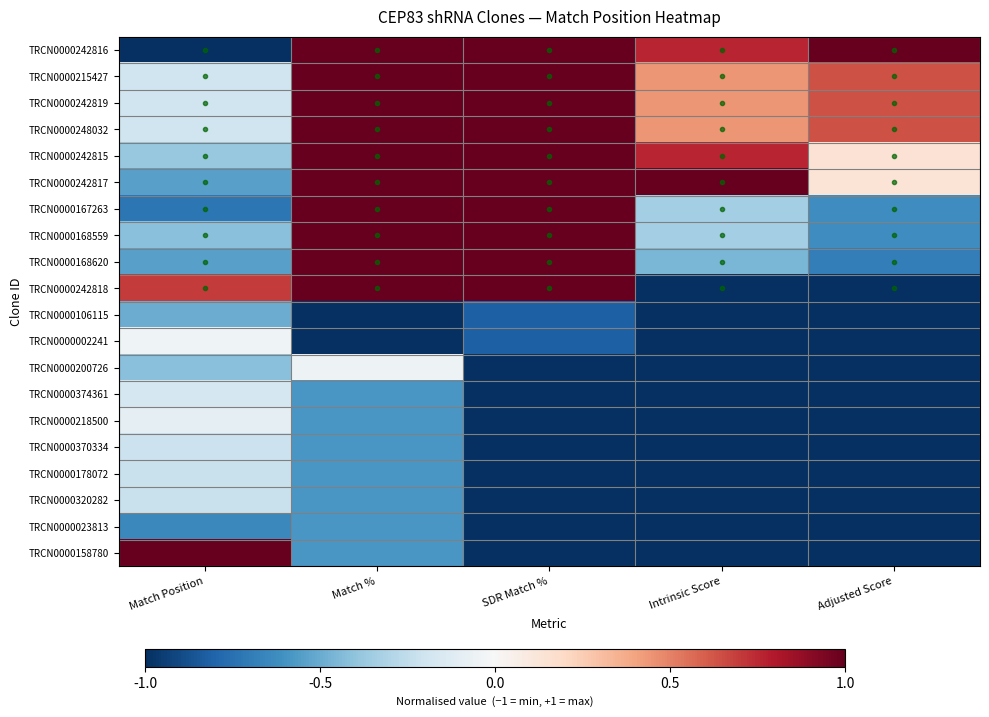

Reading right to left, what are all the values shown in this chart?

TRCN0000242816: Adjusted Score=1.0	Intrinsic Score=0.8	SDR Match %=1.0	Match %=1.0	Match Position=-1.0
TRCN0000215427: Adjusted Score=0.6	Intrinsic Score=0.4	SDR Match %=1.0	Match %=1.0	Match Position=-0.2
TRCN0000242819: Adjusted Score=0.6	Intrinsic Score=0.4	SDR Match %=1.0	Match %=1.0	Match Position=-0.2
TRCN0000248032: Adjusted Score=0.6	Intrinsic Score=0.4	SDR Match %=1.0	Match %=1.0	Match Position=-0.2
TRCN0000242815: Adjusted Score=0.1	Intrinsic Score=0.8	SDR Match %=1.0	Match %=1.0	Match Position=-0.4
TRCN0000242817: Adjusted Score=0.1	Intrinsic Score=1.0	SDR Match %=1.0	Match %=1.0	Match Position=-0.5
TRCN0000167263: Adjusted Score=-0.6	Intrinsic Score=-0.3	SDR Match %=1.0	Match %=1.0	Match Position=-0.7
TRCN0000168559: Adjusted Score=-0.6	Intrinsic Score=-0.3	SDR Match %=1.0	Match %=1.0	Match Position=-0.4
TRCN0000168620: Adjusted Score=-0.7	Intrinsic Score=-0.5	SDR Match %=1.0	Match %=1.0	Match Position=-0.5
TRCN0000242818: Adjusted Score=-1.0	Intrinsic Score=-1.0	SDR Match %=1.0	Match %=1.0	Match Position=0.7
TRCN0000106115: Adjusted Score=-1.0	Intrinsic Score=-1.0	SDR Match %=-0.8	Match %=-1.0	Match Position=-0.5
TRCN0000002241: Adjusted Score=-1.0	Intrinsic Score=-1.0	SDR Match %=-0.8	Match %=-1.0	Match Position=-0.0
TRCN0000200726: Adjusted Score=-1.0	Intrinsic Score=-1.0	SDR Match %=-1.0	Match %=-0.1	Match Position=-0.4
TRCN0000374361: Adjusted Score=-1.0	Intrinsic Score=-1.0	SDR Match %=-1.0	Match %=-0.6	Match Position=-0.2
TRCN0000218500: Adjusted Score=-1.0	Intrinsic Score=-1.0	SDR Match %=-1.0	Match %=-0.6	Match Position=-0.1
TRCN0000370334: Adjusted Score=-1.0	Intrinsic Score=-1.0	SDR Match %=-1.0	Match %=-0.6	Match Position=-0.2
TRCN0000178072: Adjusted Score=-1.0	Intrinsic Score=-1.0	SDR Match %=-1.0	Match %=-0.6	Match Position=-0.2
TRCN0000320282: Adjusted Score=-1.0	Intrinsic Score=-1.0	SDR Match %=-1.0	Match %=-0.6	Match Position=-0.2
TRCN0000023813: Adjusted Score=-1.0	Intrinsic Score=-1.0	SDR Match %=-1.0	Match %=-0.6	Match Position=-0.6
TRCN0000158780: Adjusted Score=-1.0	Intrinsic Score=-1.0	SDR Match %=-1.0	Match %=-0.6	Match Position=1.0